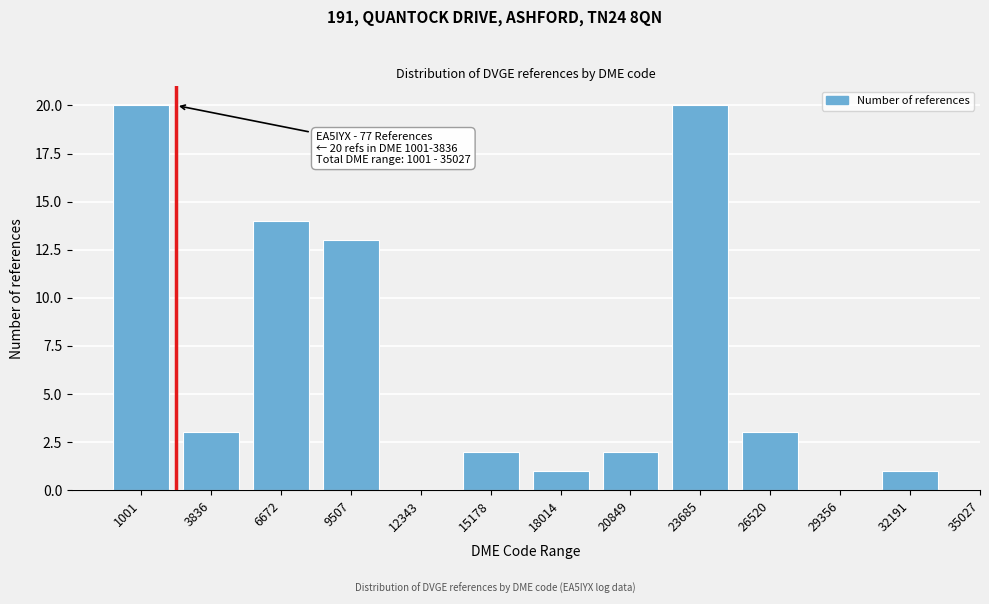

Reading left to right, transcribe all the data shown in this chart.

1001=20	3836=3	6672=14	9507=13	12343=0	15178=2	18014=1	20849=2	23685=20	26520=3	29356=0	32191=1